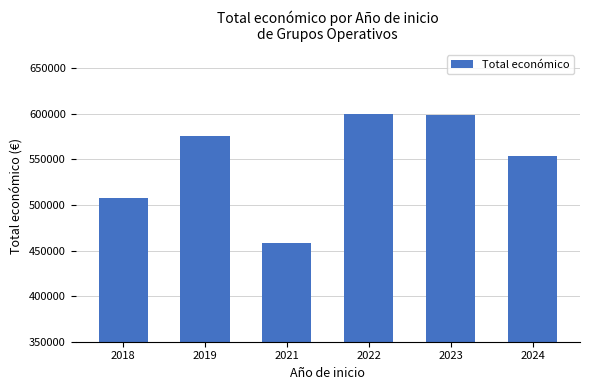

What is the value of the 5th bar from the left?

598909.0